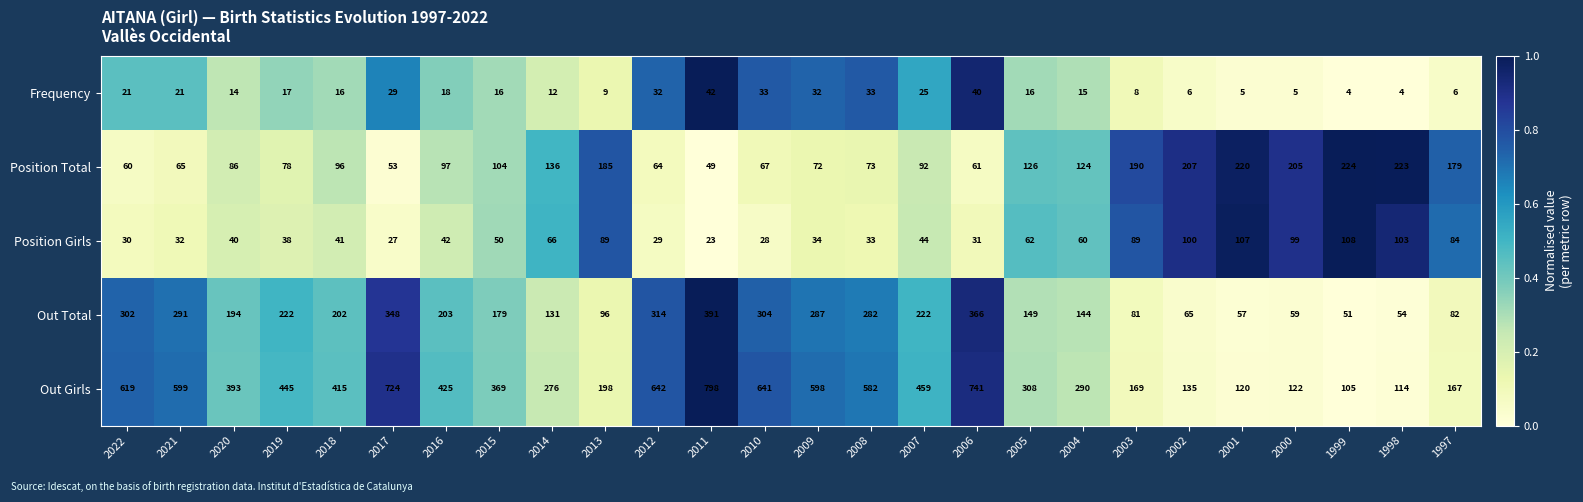

At which category is the sum across all series the highest?

2011